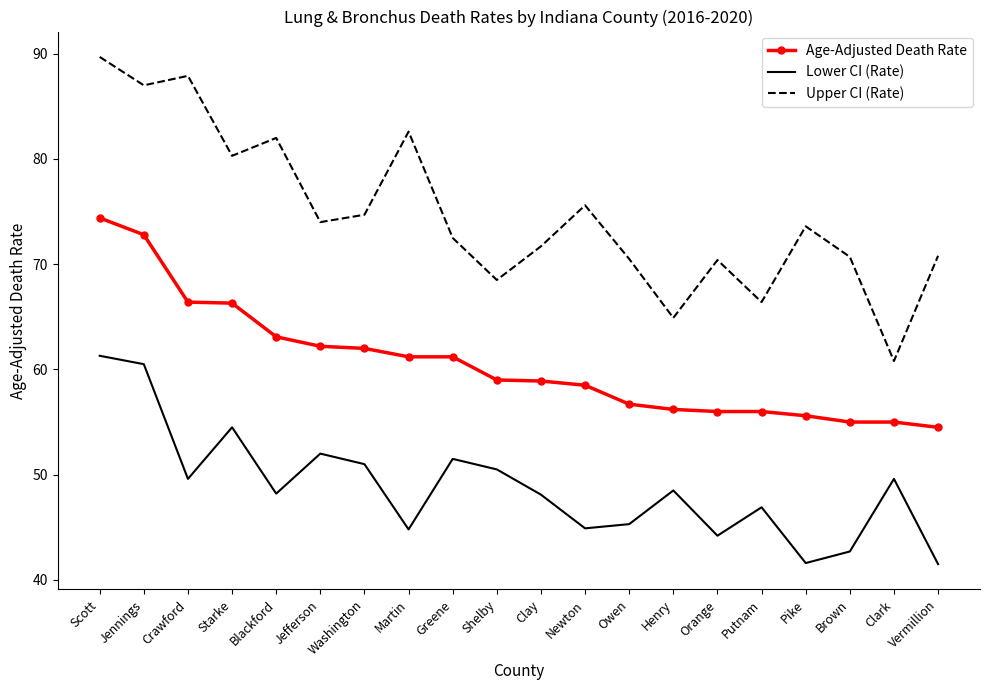

Rank the series at Blackford from lowest to highest value.

Lower CI (Rate), Age-Adjusted Death Rate, Upper CI (Rate)